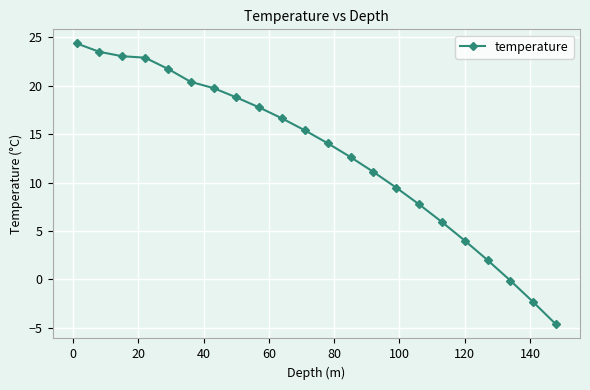

How many data points are less than 15?

11